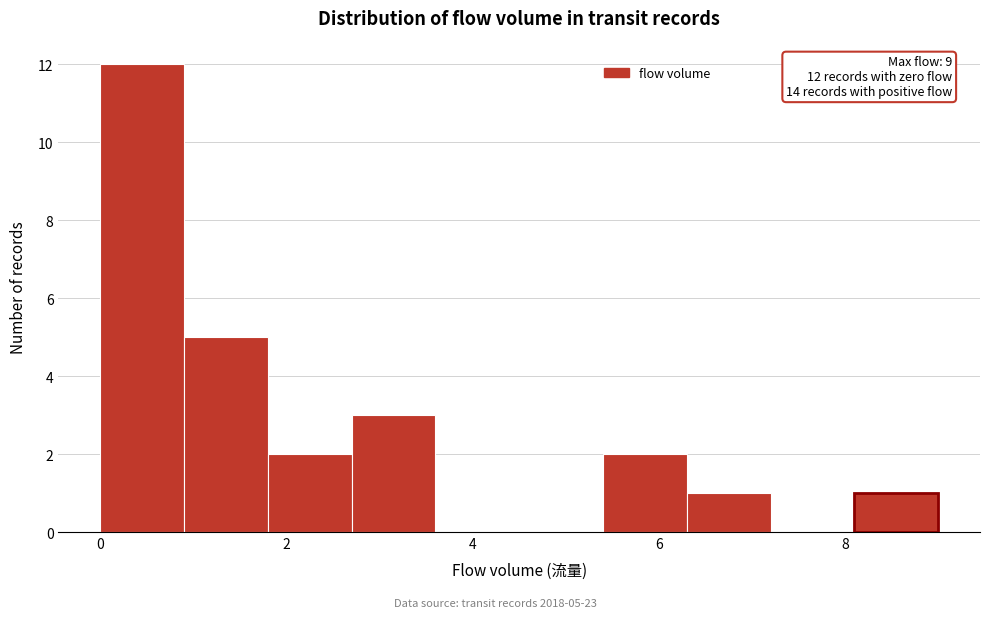

Over which range of the x-axis is the bar tallest?

0.0 to 0.9